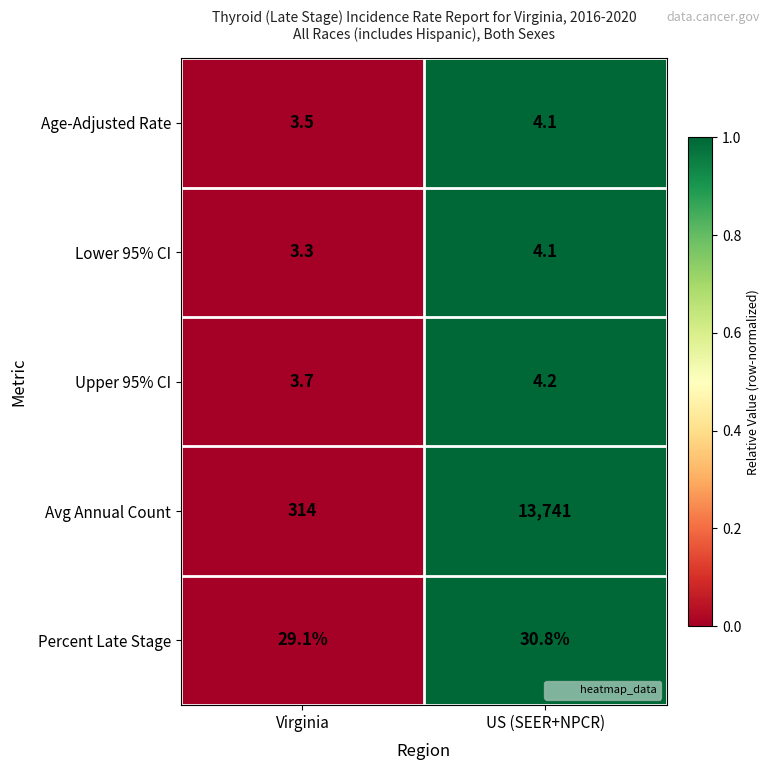

Where does the Percent Late Stage series first go above 30?

US (SEER+NPCR)